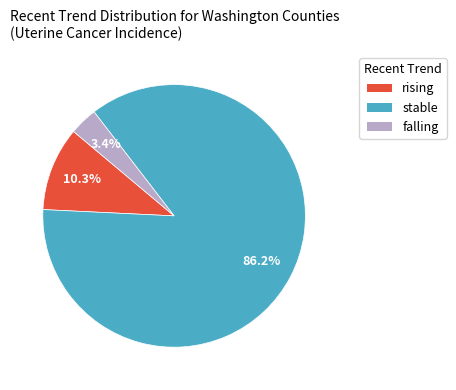

Is there a majority slice in this chart?

Yes